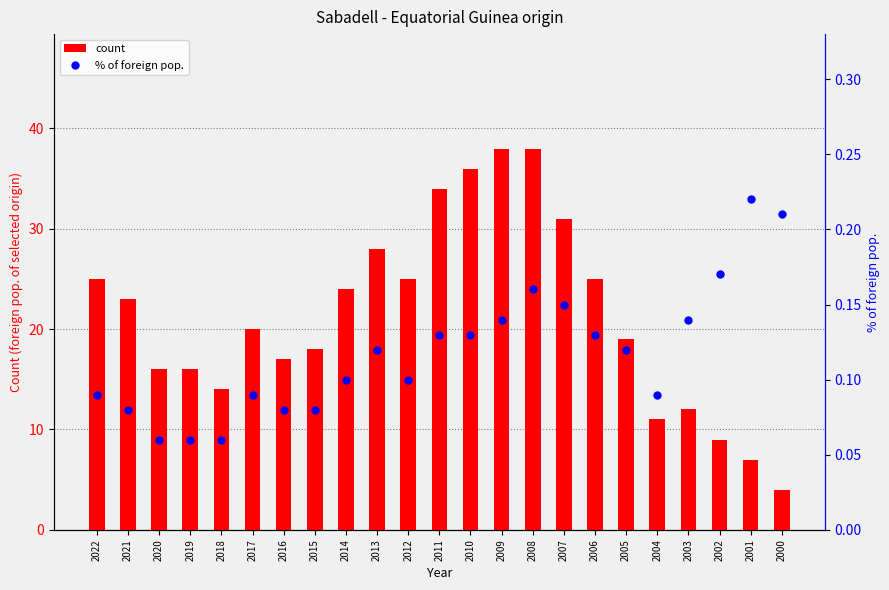

What is the average value of the % of foreign pop. series?

0.1